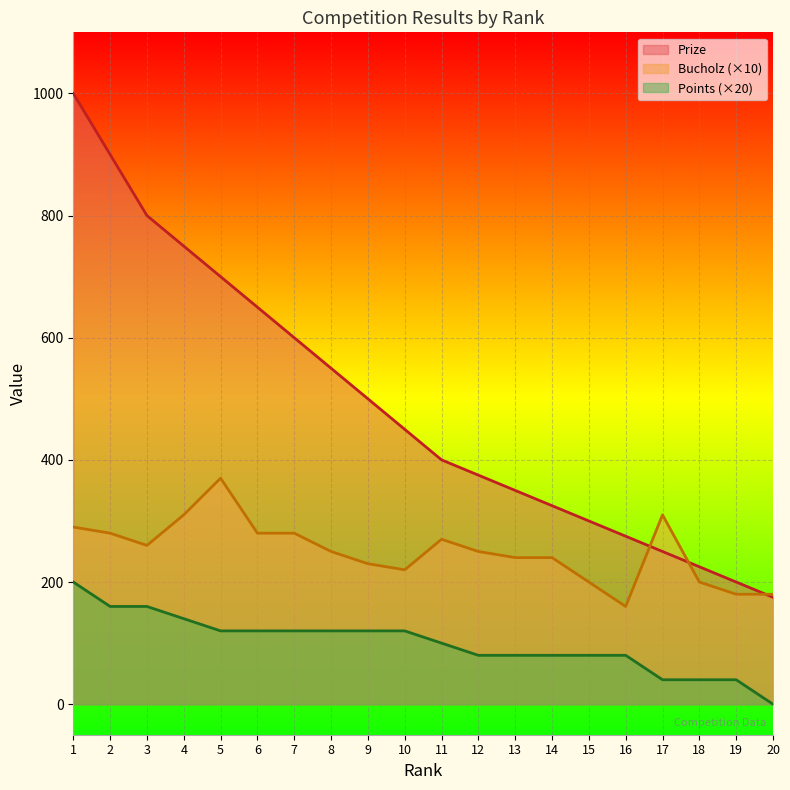

Reading right to left, list all the values displayed in this chart.

Prize: 20=175	19=200	18=225	17=250	16=275	15=300	14=325	13=350	12=375	11=400	10=450	9=500	8=550	7=600	6=650	5=700	4=750	3=800	2=900	1=1000
Bucholz: 20=180	19=180	18=200	17=310	16=160	15=200	14=240	13=240	12=250	11=270	10=220	9=230	8=250	7=280	6=280	5=370	4=310	3=260	2=280	1=290
Points: 20=0	19=40	18=40	17=40	16=80	15=80	14=80	13=80	12=80	11=100	10=120	9=120	8=120	7=120	6=120	5=120	4=140	3=160	2=160	1=200